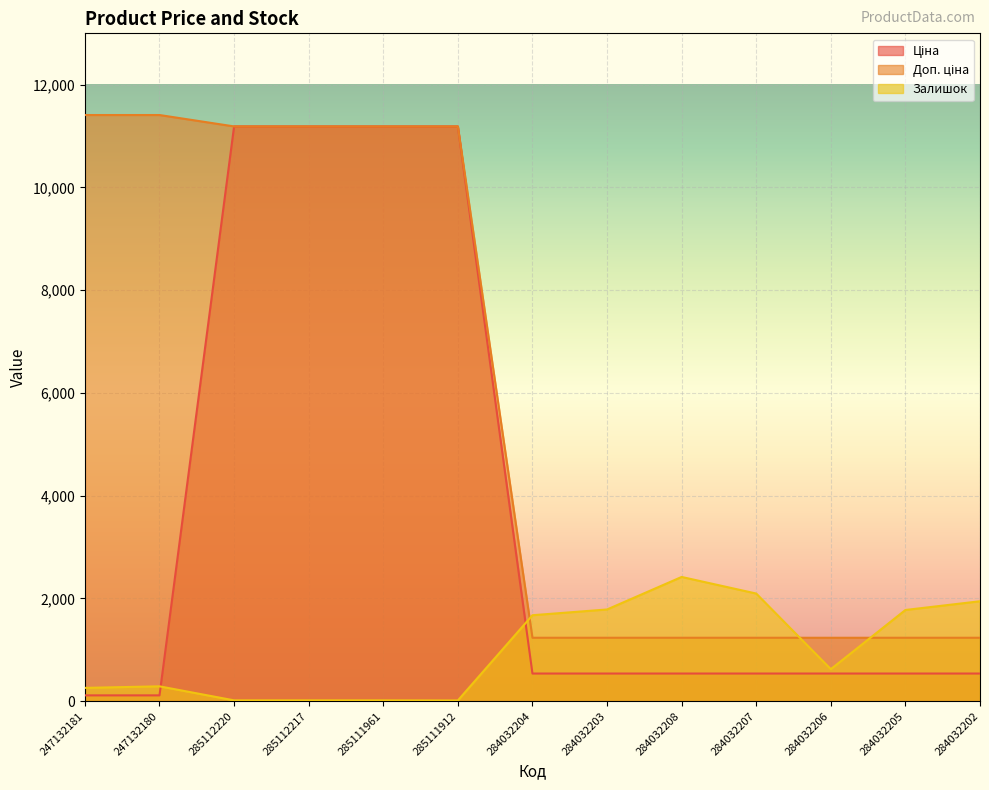

Which has a higher value, 284032208 or 284032203?

284032208